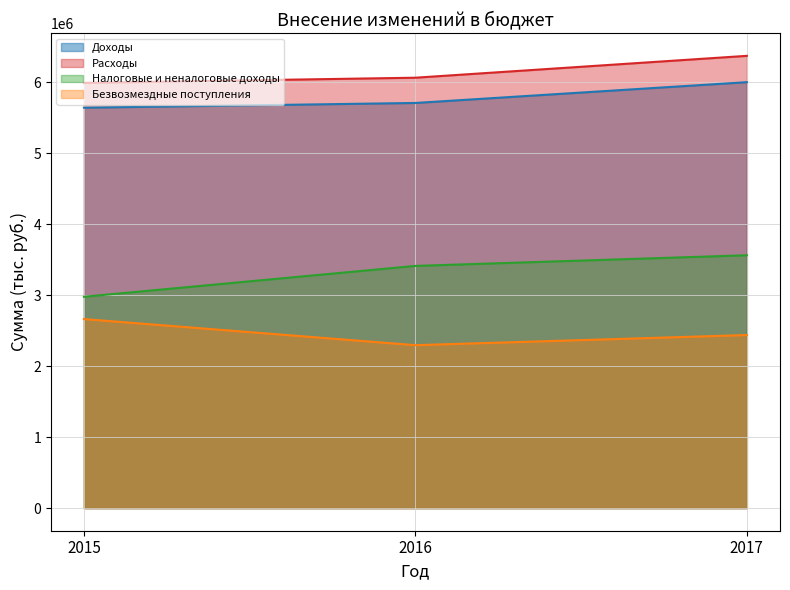

What is the difference between the Расходы values at 2016 and 2017?

307978.0